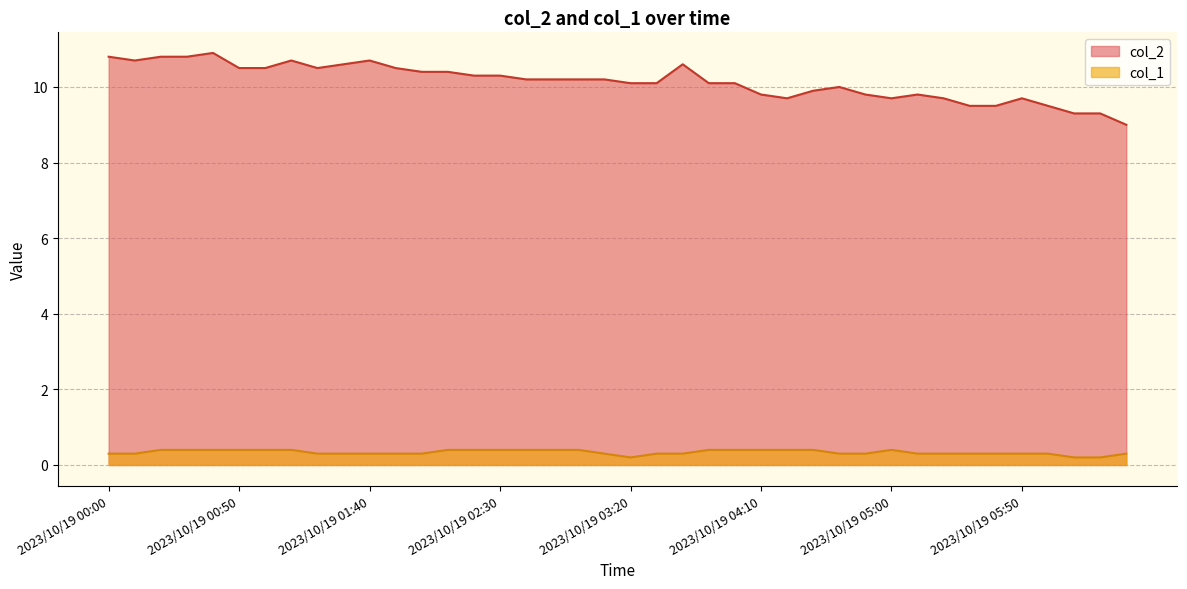

True or false: col_1 and col_2 intersect in this chart.

False